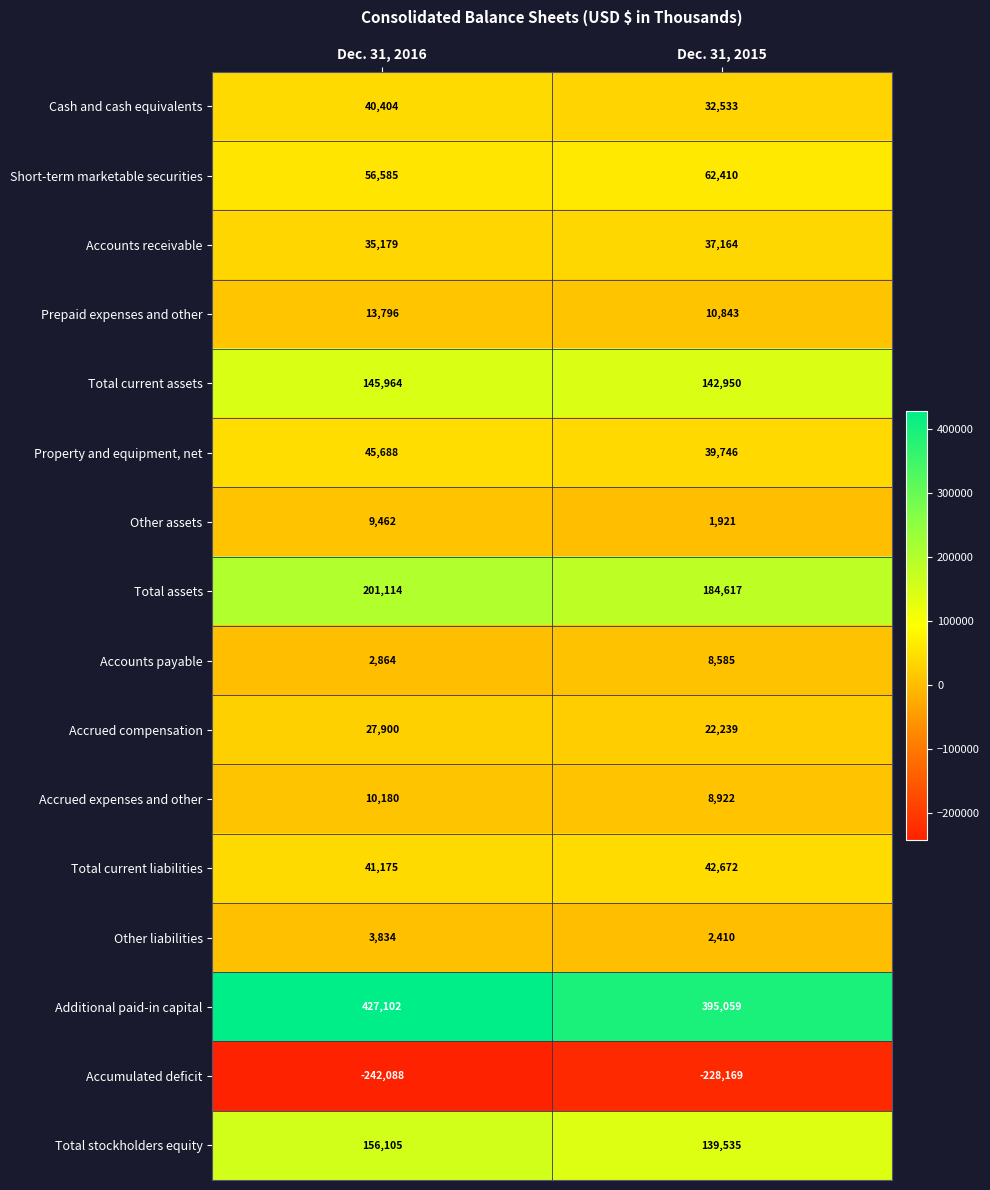

The value of Accrued compensation at Dec. 31, 2015 is 9491. True or false?

False